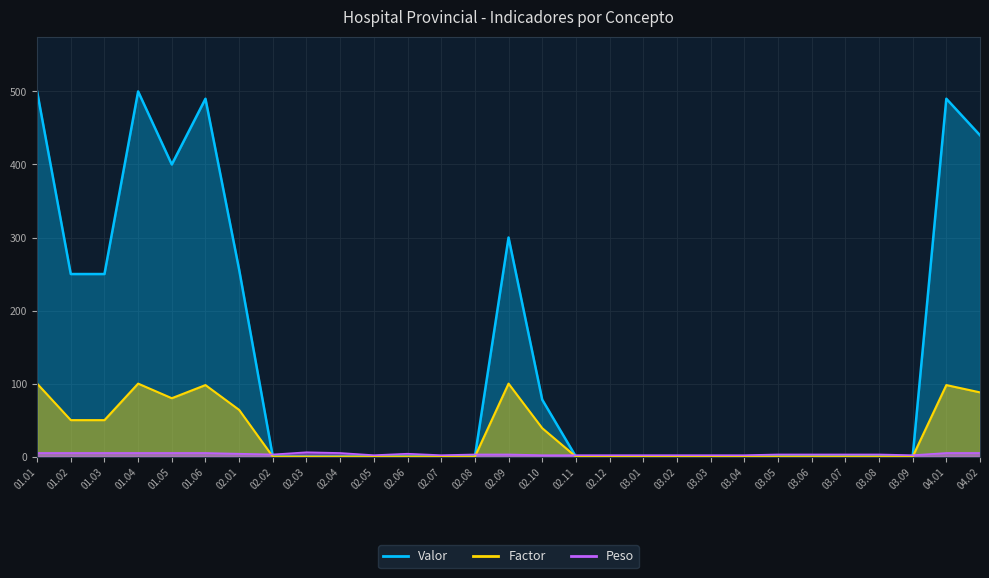

What is the minimum value for Peso?

2